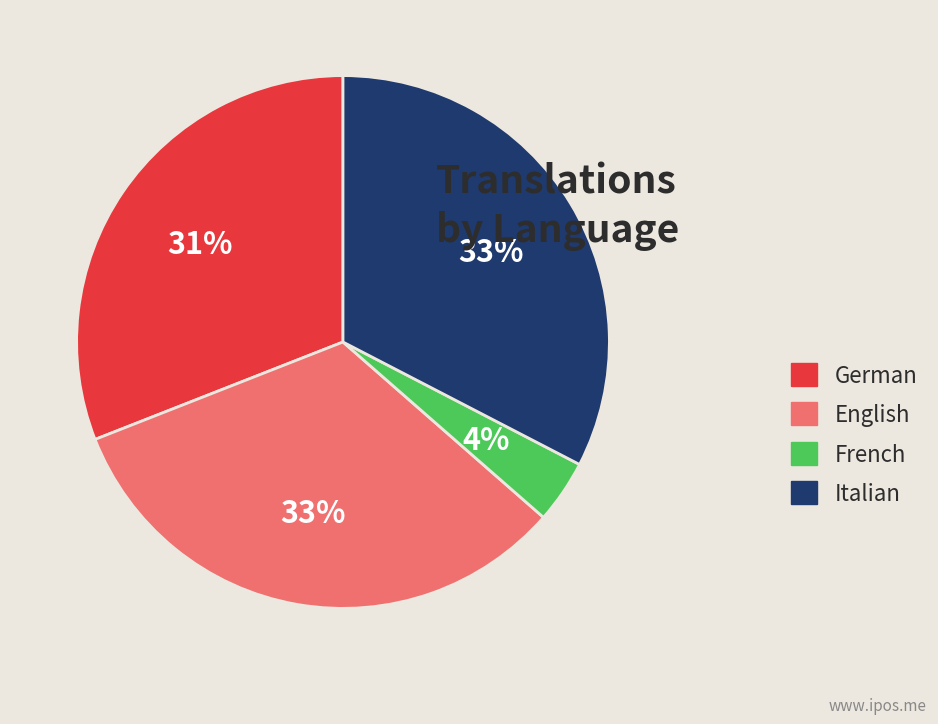

Is the sum of Italian and English greater than half?

Yes